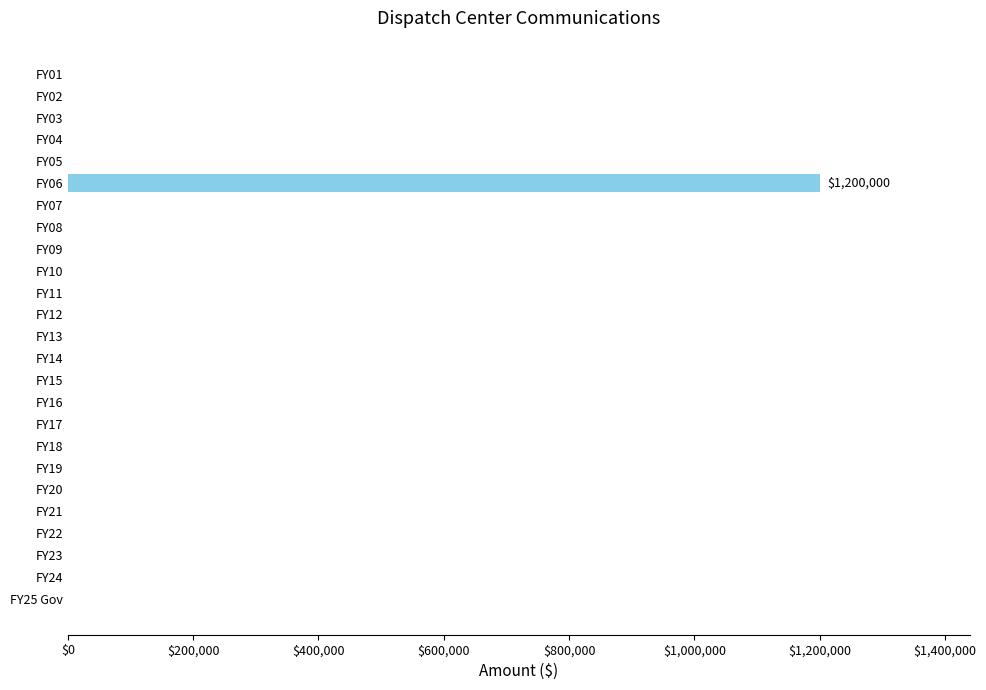

What is the sum of all values?

1200000